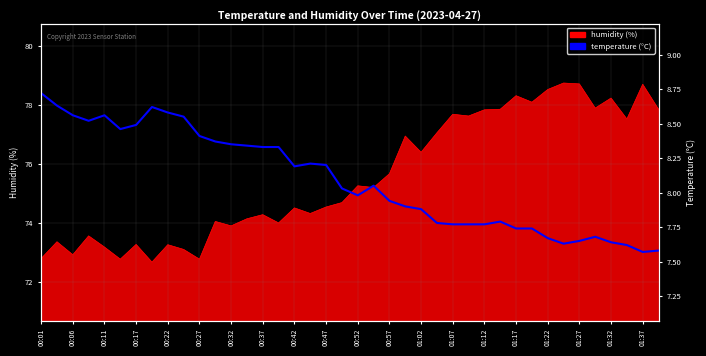

Is it true that the value at 00:37 is 12.6?

False